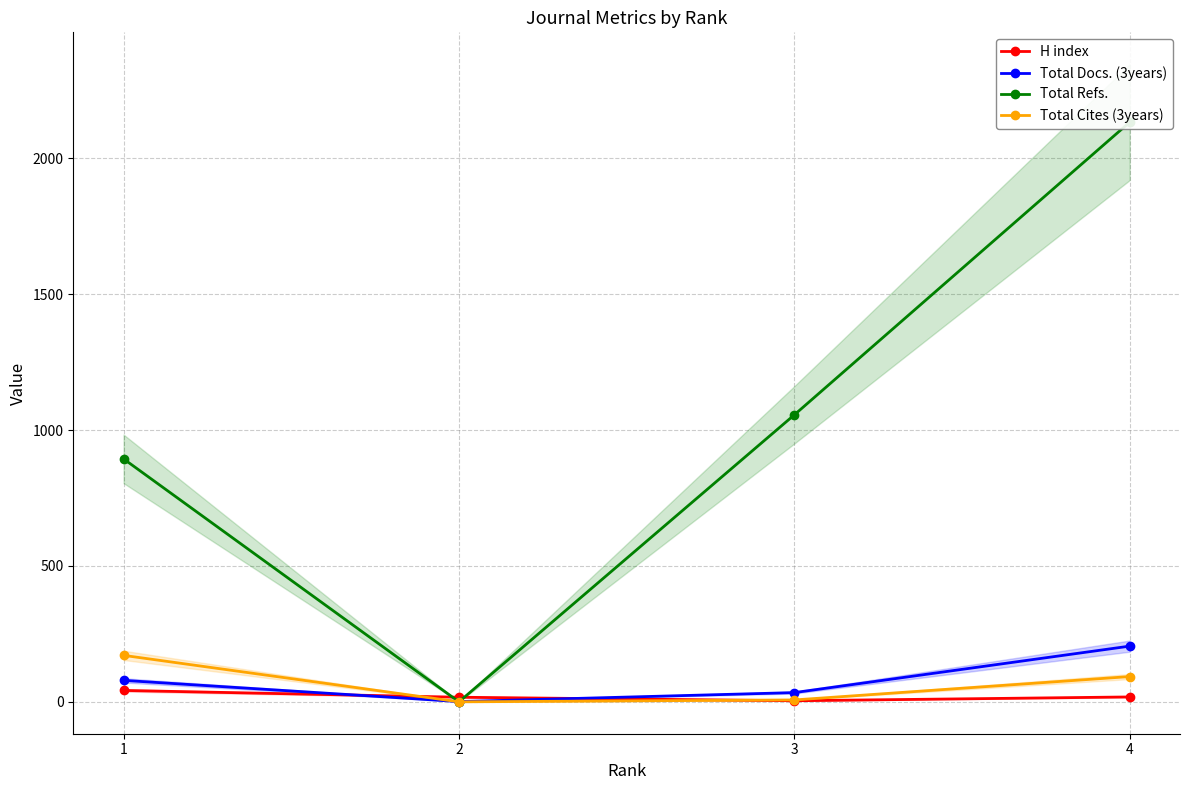

Which category has the highest value across all series?

4